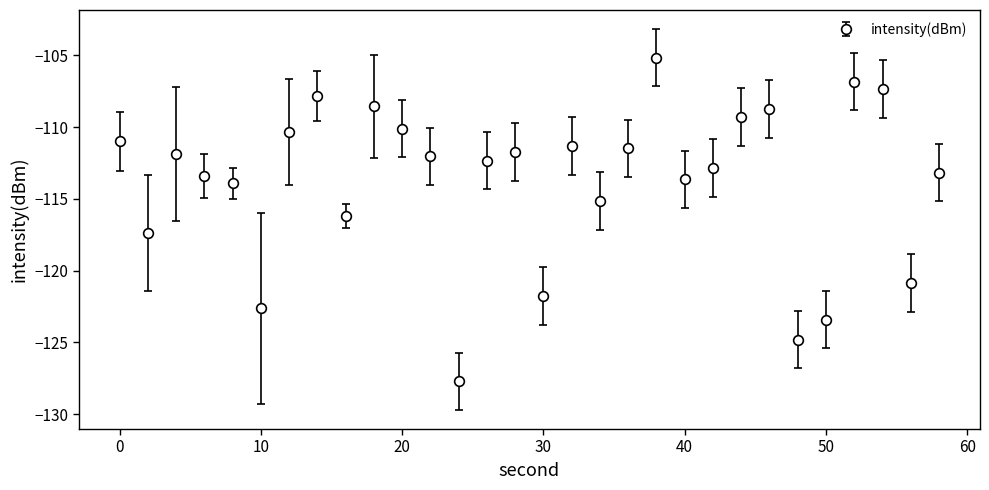

What is the average value?

-113.8